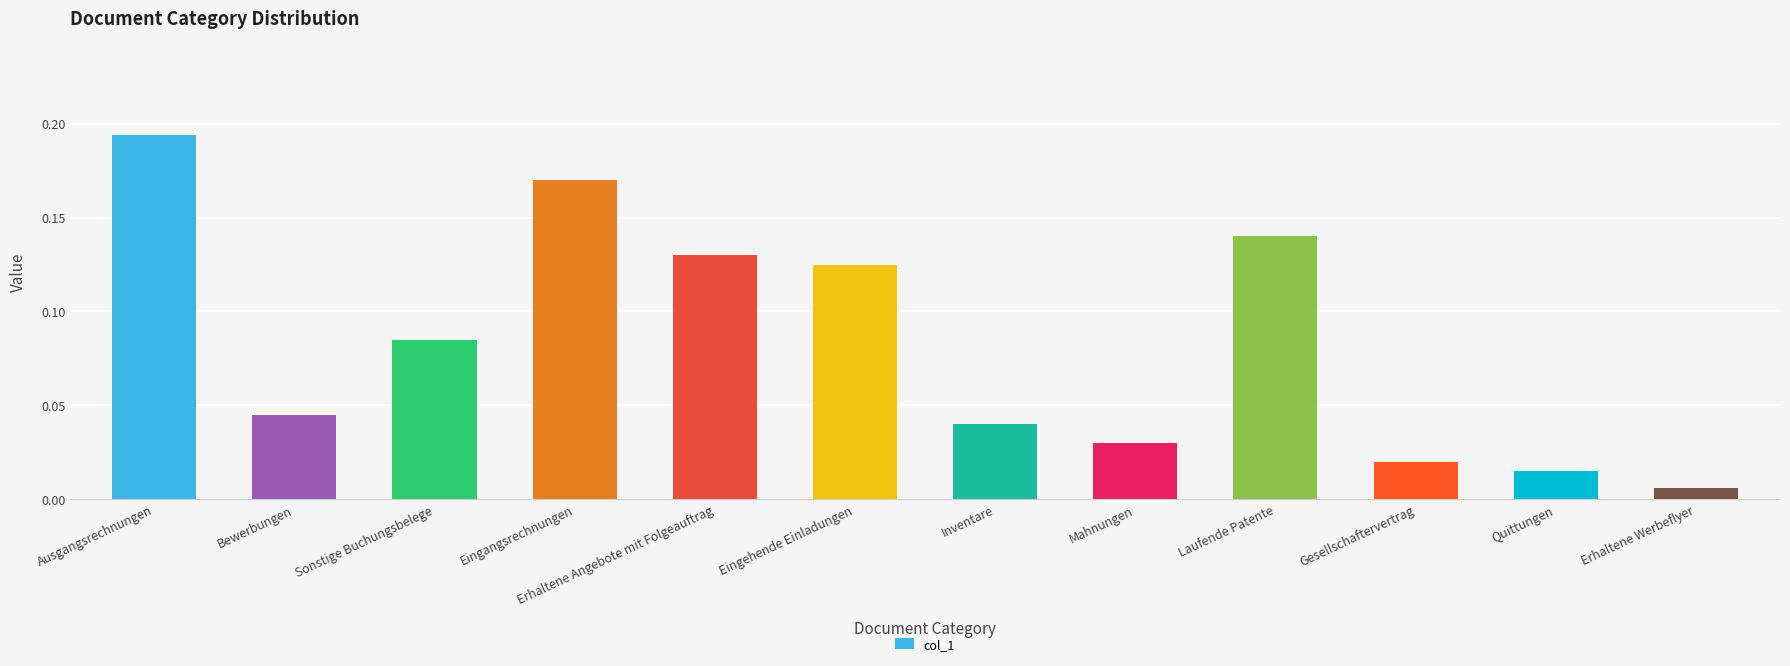

How many data points does each series have?

12